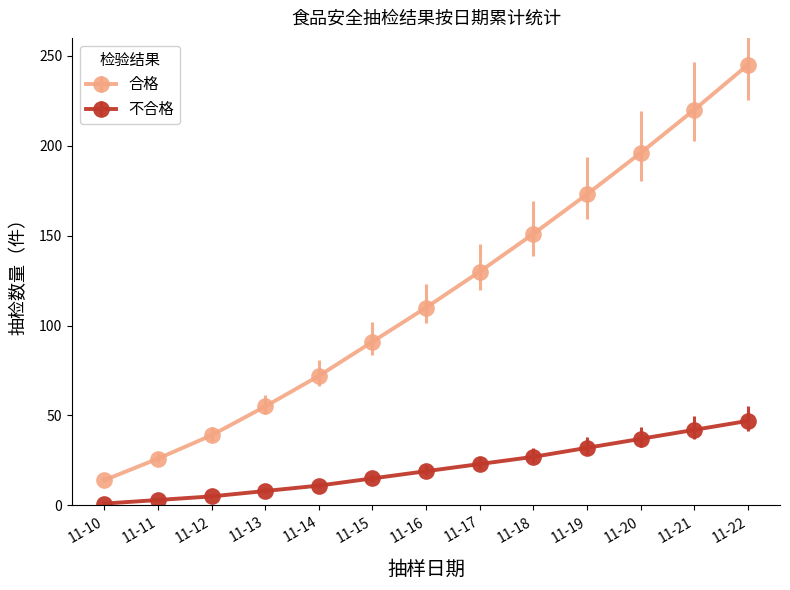

How many lines are shown in the chart?

2